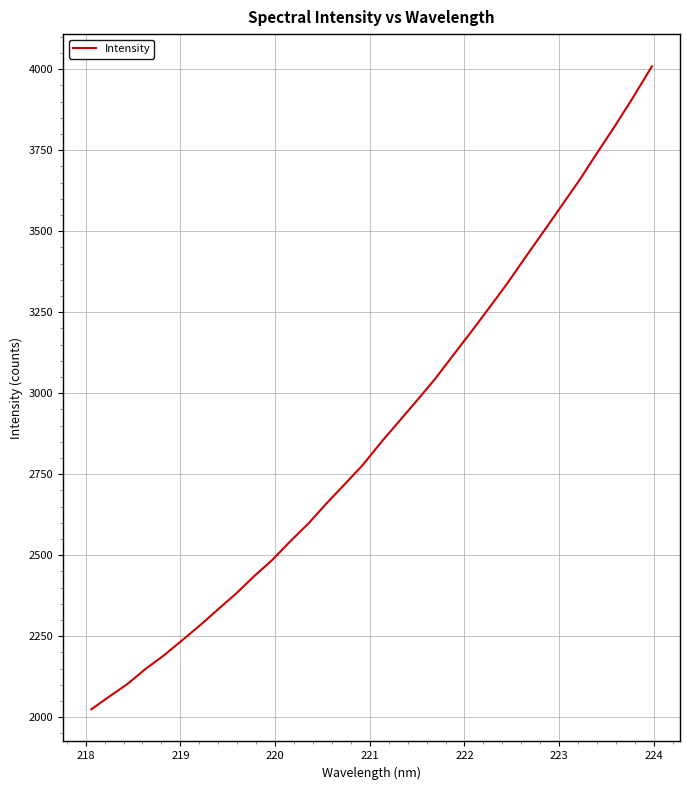

True or false: there are more than 0 points higher than both neighbors.

False